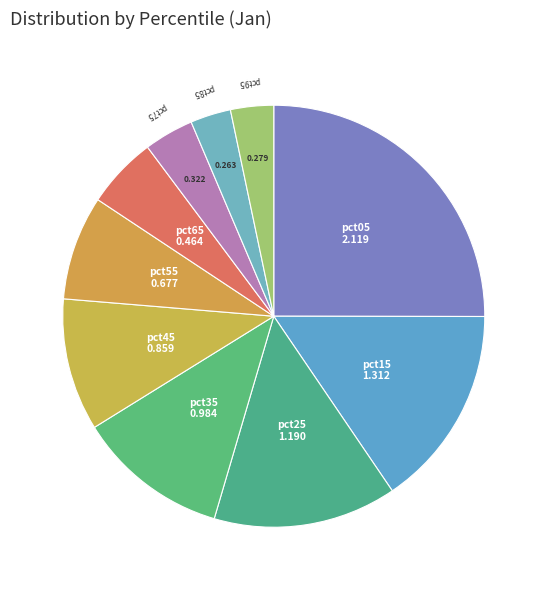

Is there any slice that represents more than half of the pie?

No